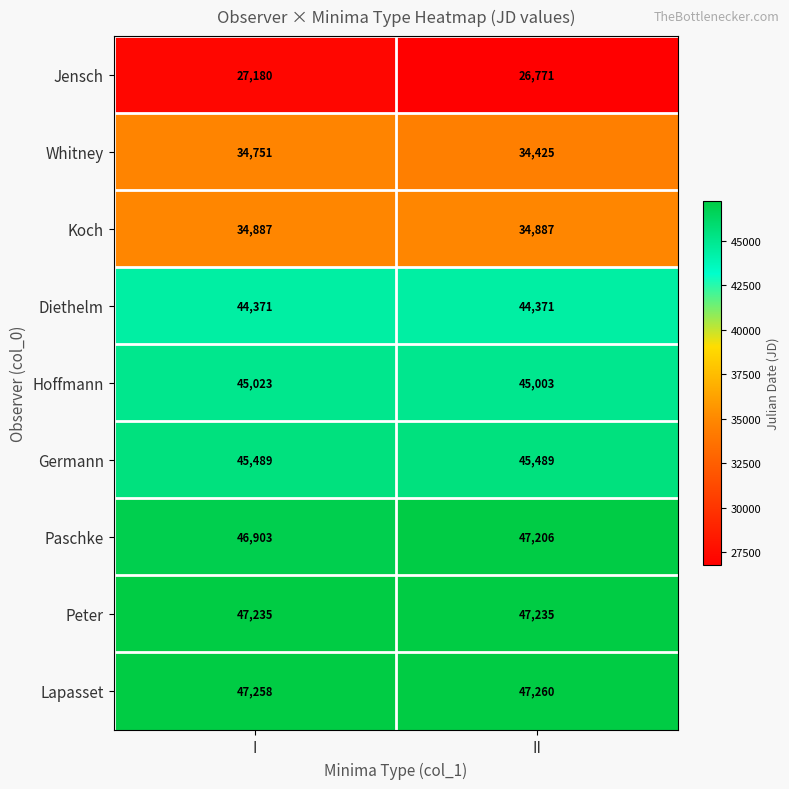

At which category is the sum across all series the highest?

I